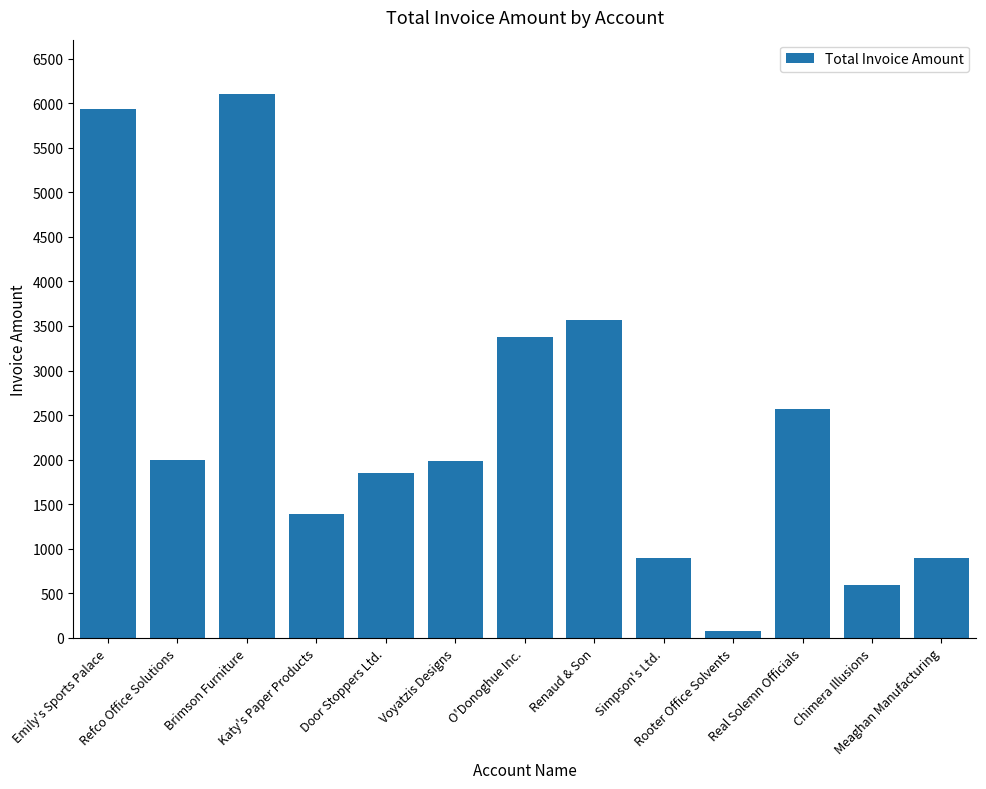

The chart shows a value of 1995.0 at Refco Office Solutions. True or false?

True